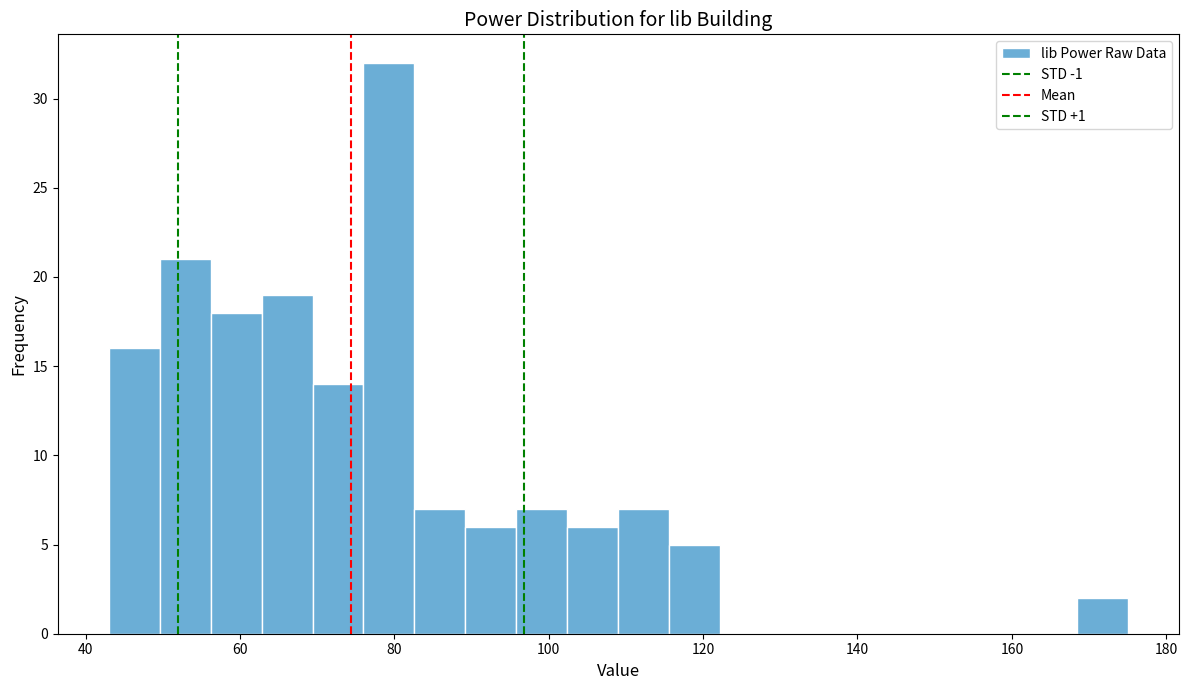

Around what value on the x-axis is the tallest bar? Give the approximate position of its centre, as read against the axis.

80